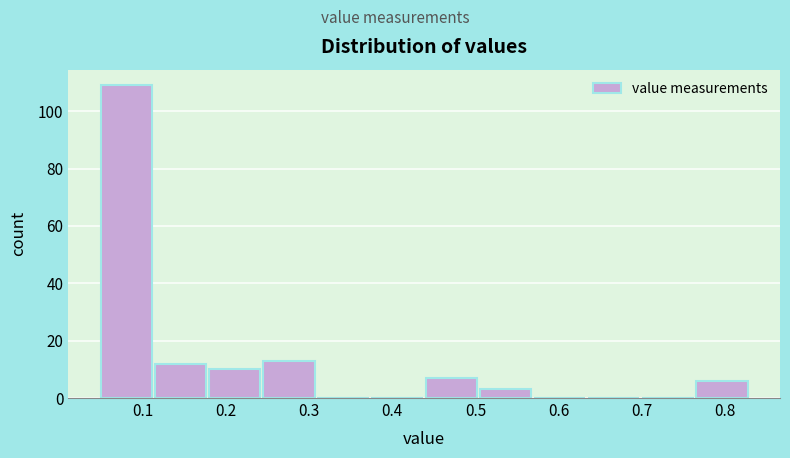

Reading left to right, list every bar in this chart as the range it spans on the x-axis followed by its height. Neither the bar edges nor the heights are printed on the chart, so give them approximately, as read against the axes.

0.050 to 0.115: 110
0.115 to 0.180: 12
0.180 to 0.245: 10
0.245 to 0.310: 14
0.310 to 0.375: 0
0.375 to 0.440: 0
0.440 to 0.505: 8
0.505 to 0.570: 4
0.570 to 0.635: 0
0.635 to 0.700: 0
0.700 to 0.765: 0
0.765 to 0.830: 6